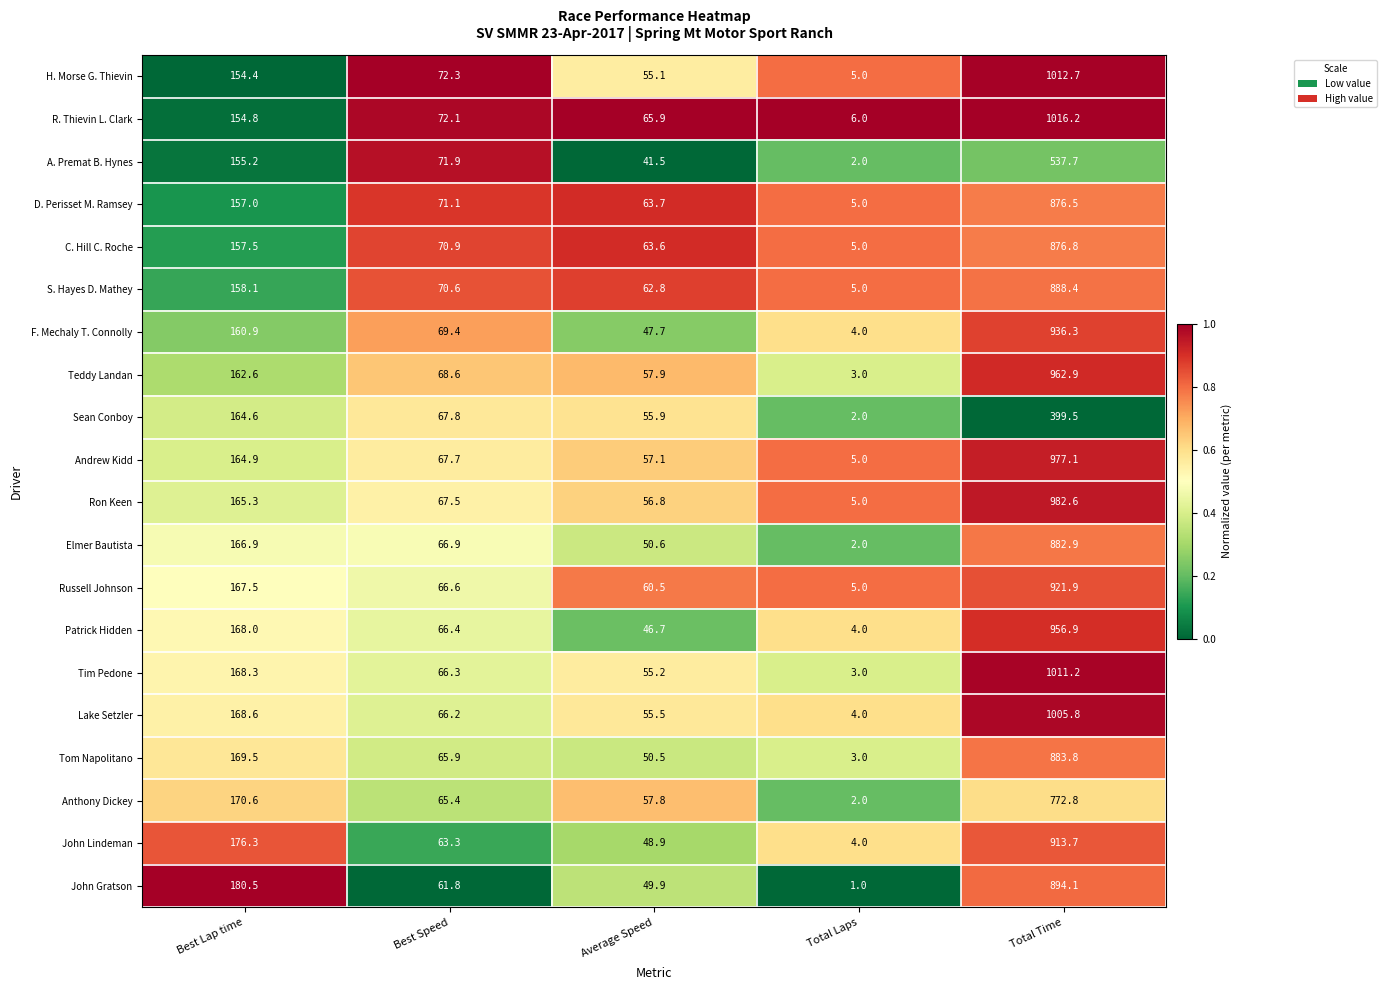

What is the sum of all R. Thievin L. Clark values?

1315.0